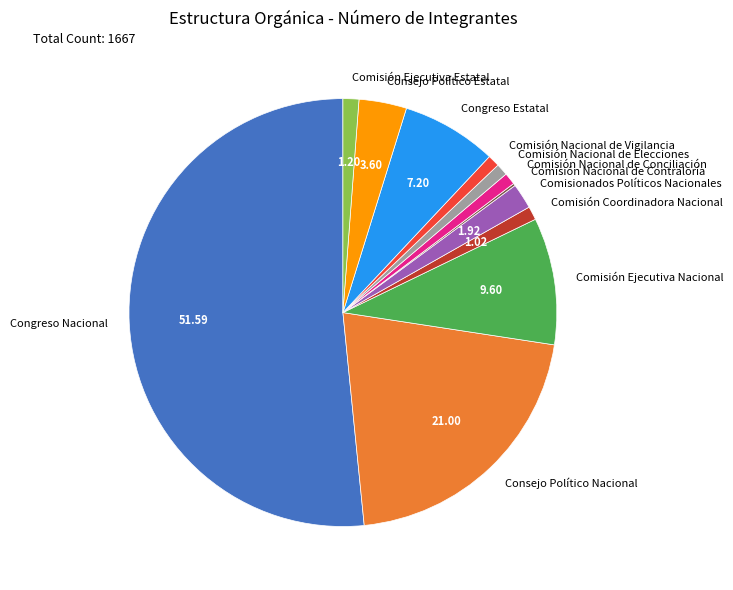

True or false: Comisión Nacional de Conciliación accounts for 11% of the total.

False